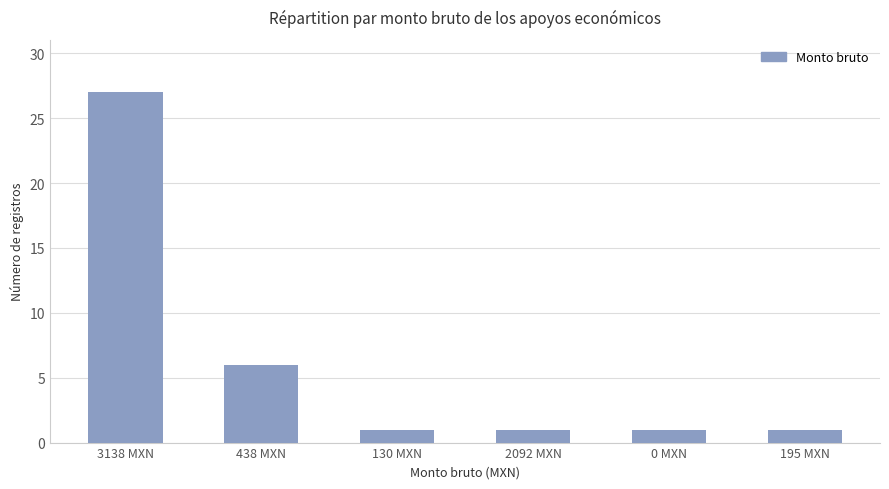

What is the maximum value shown in the chart?

27